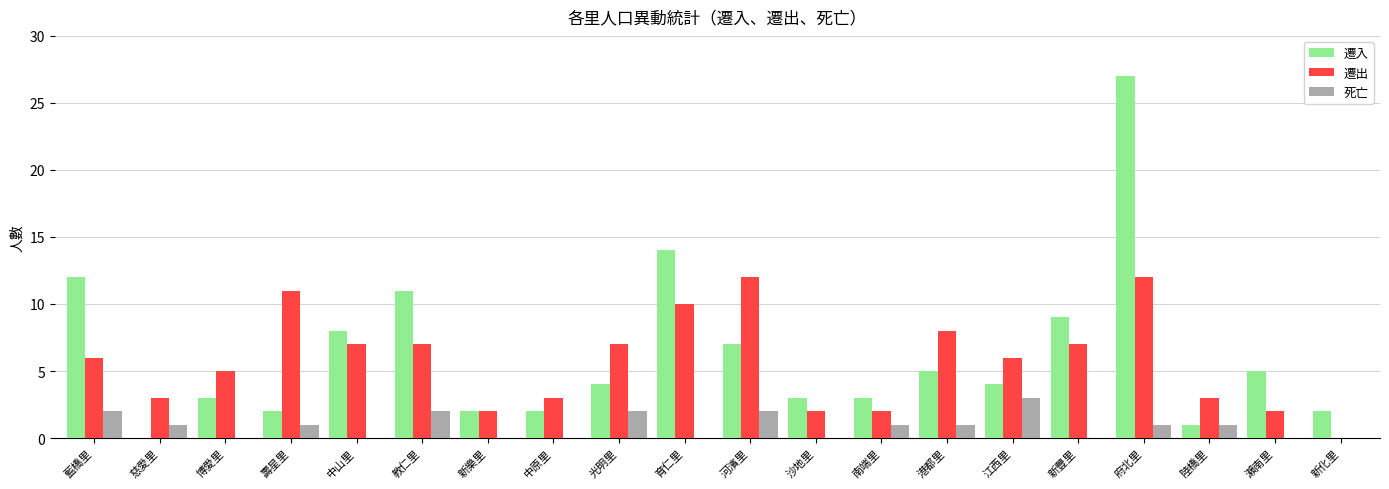

How many categories are shown in the chart?

20